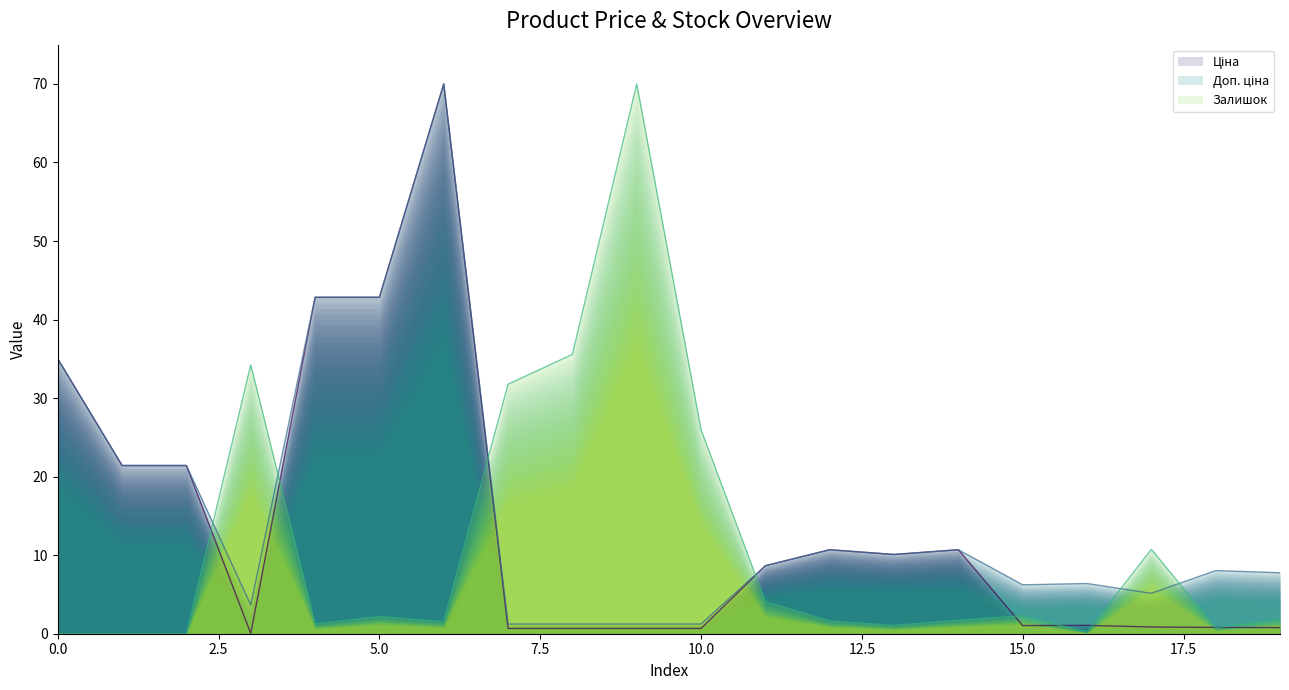

How many values in the Залишок series exceed 1?

15